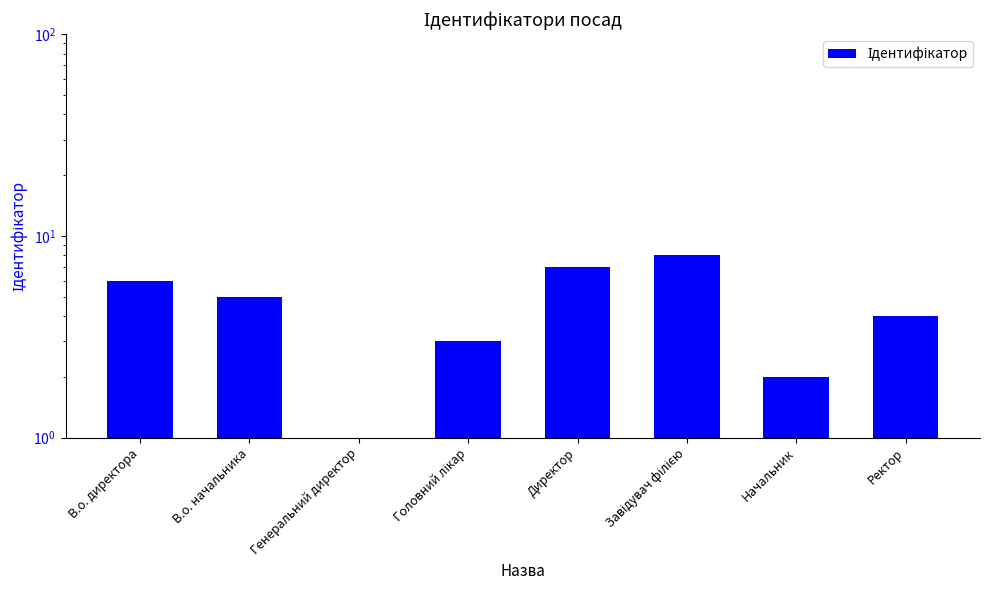

What is the label of the 6th bar from the right?

Генеральний директор